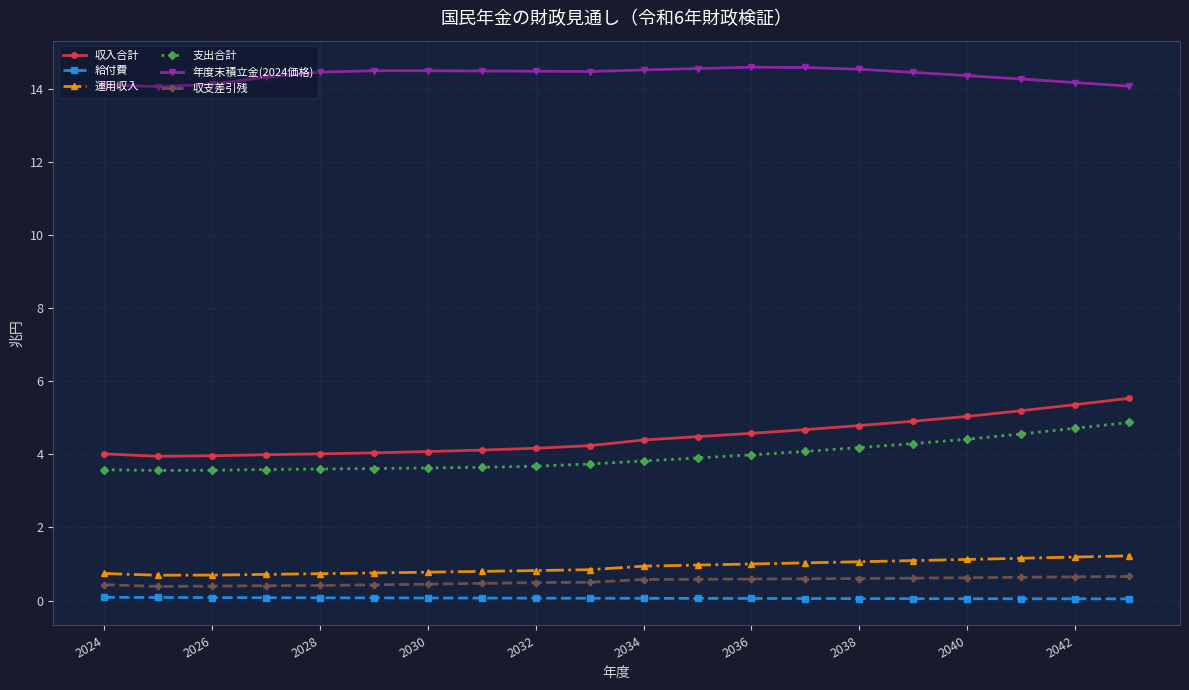

True or false: 収支差引残 and 年度末積立金(2024価格) cross at least once.

False